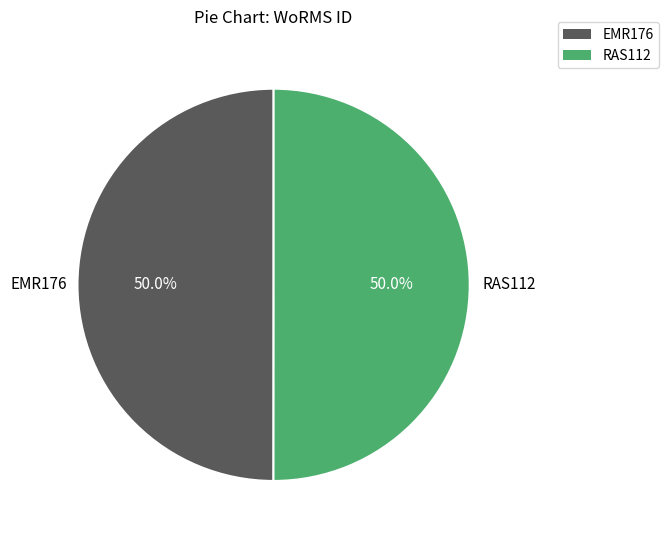

Do RAS112 and EMR176 together represent more than half of the pie?

Yes